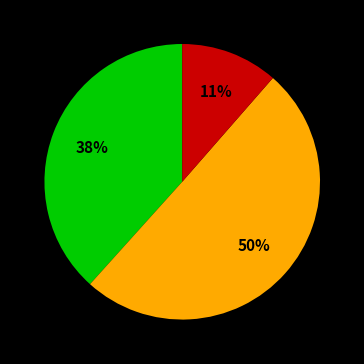

To the nearest percent, what is the average slice percentage?

33%